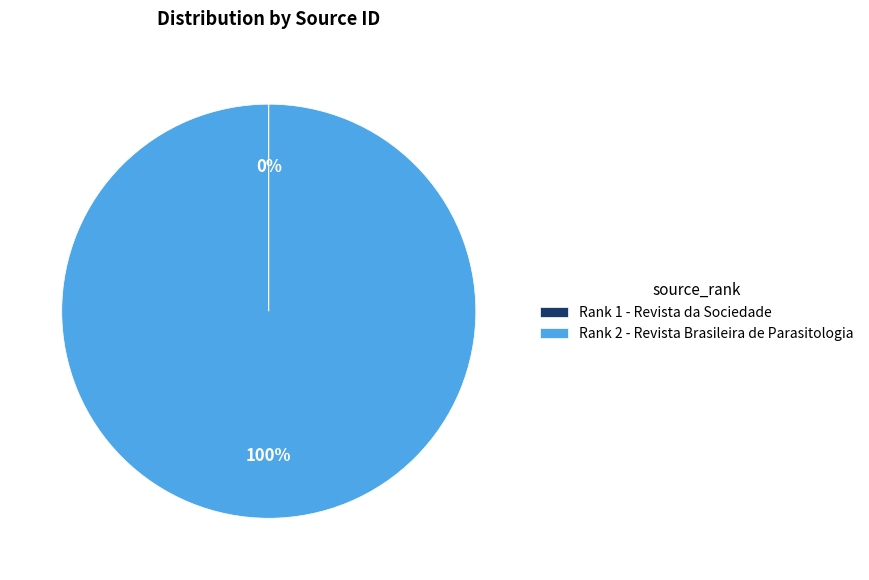

Which category accounts for the majority?

Rank 2 - Revista Brasileira de Parasitologia